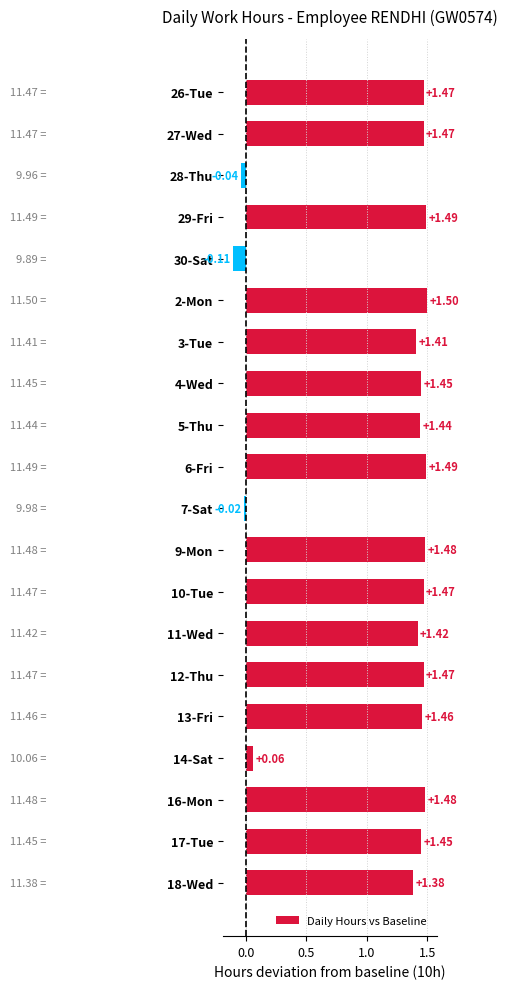

Which has a higher value, 12-Thu or 18-Wed?

12-Thu